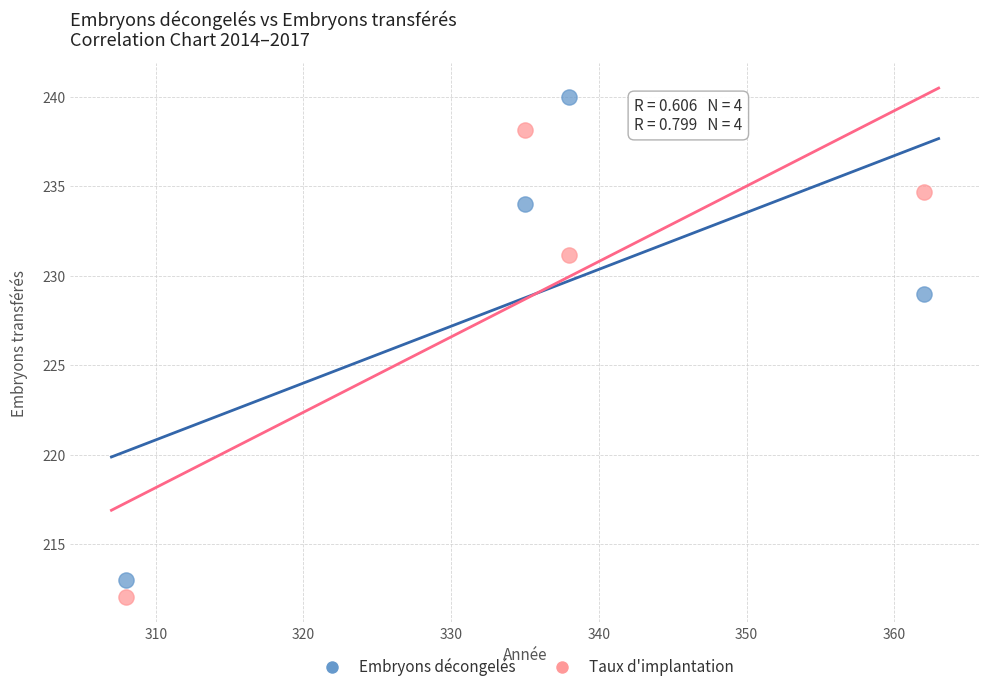

Which series reaches the maximum Y coordinate?

Embryons décongelés